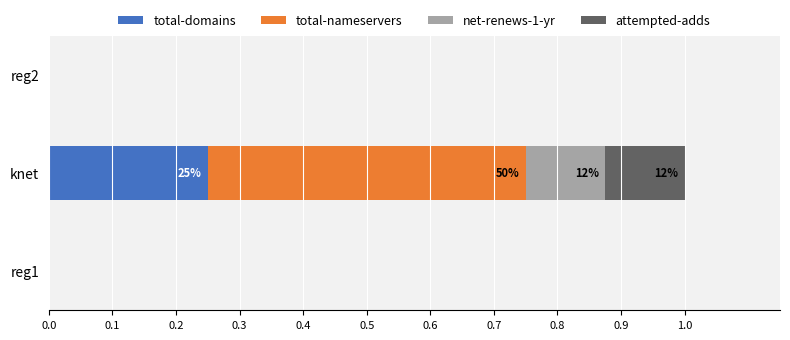

Is it true that total-domains equals -0.1 at reg1?

False